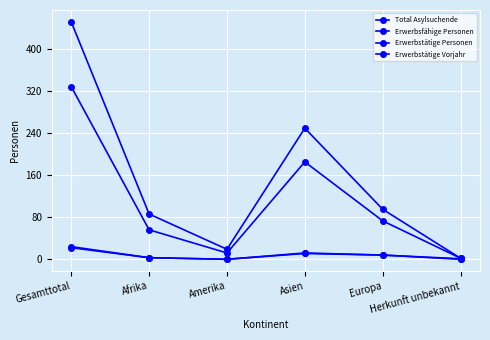

The Erwerbsfähige Personen series shows 73 at Europa. True or false?

True